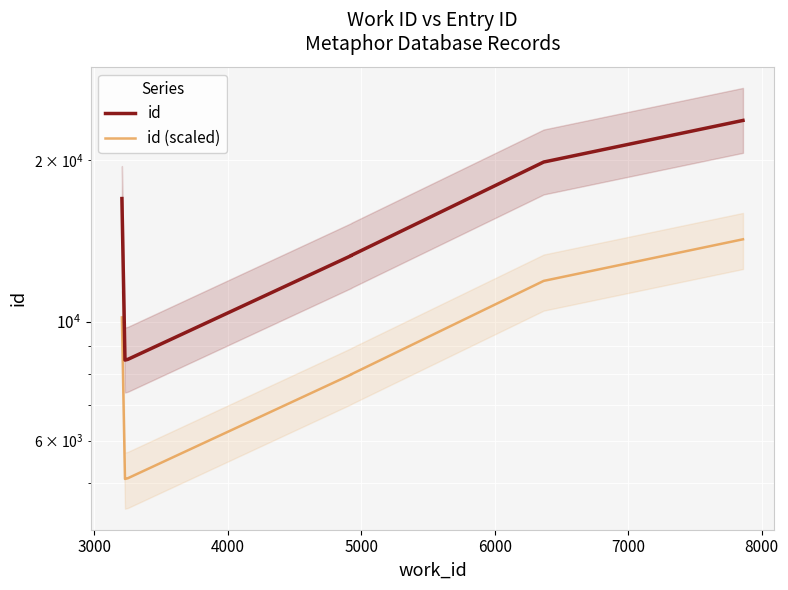

Is the value of id at 8 greater than the value of id (scaled) at 8000?

Yes